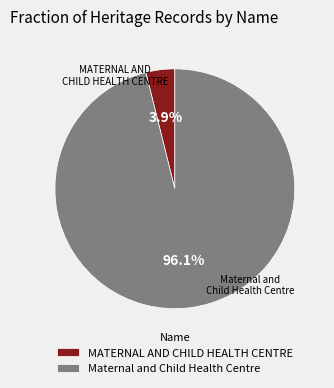

To the nearest percent, what percentage of the pie is Maternal and Child Health Centre?

96%